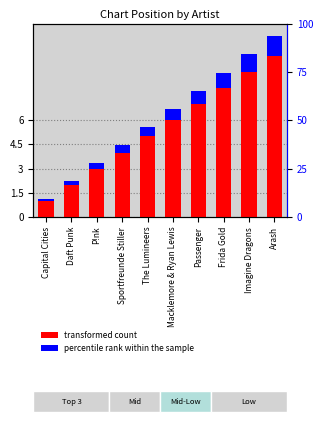

What is the sum of the Percentile rank within the sample values at The Lumineers and Arash?

1.8